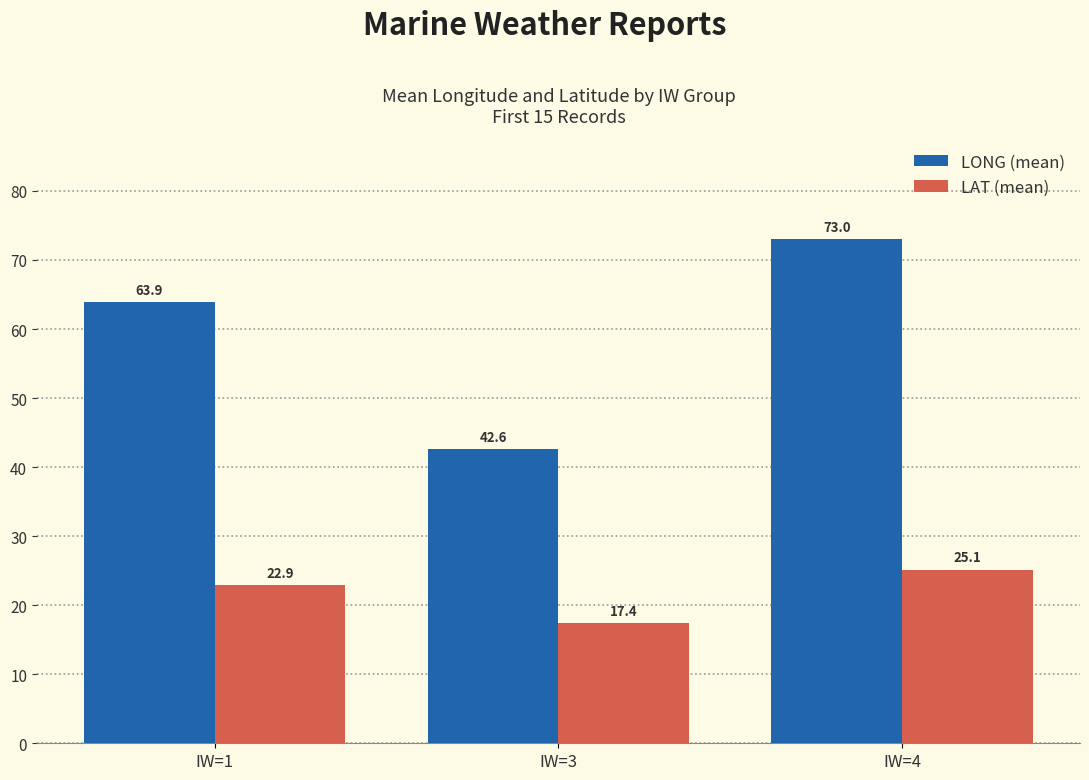

Which series has the largest range (max minus min)?

LONG (mean)